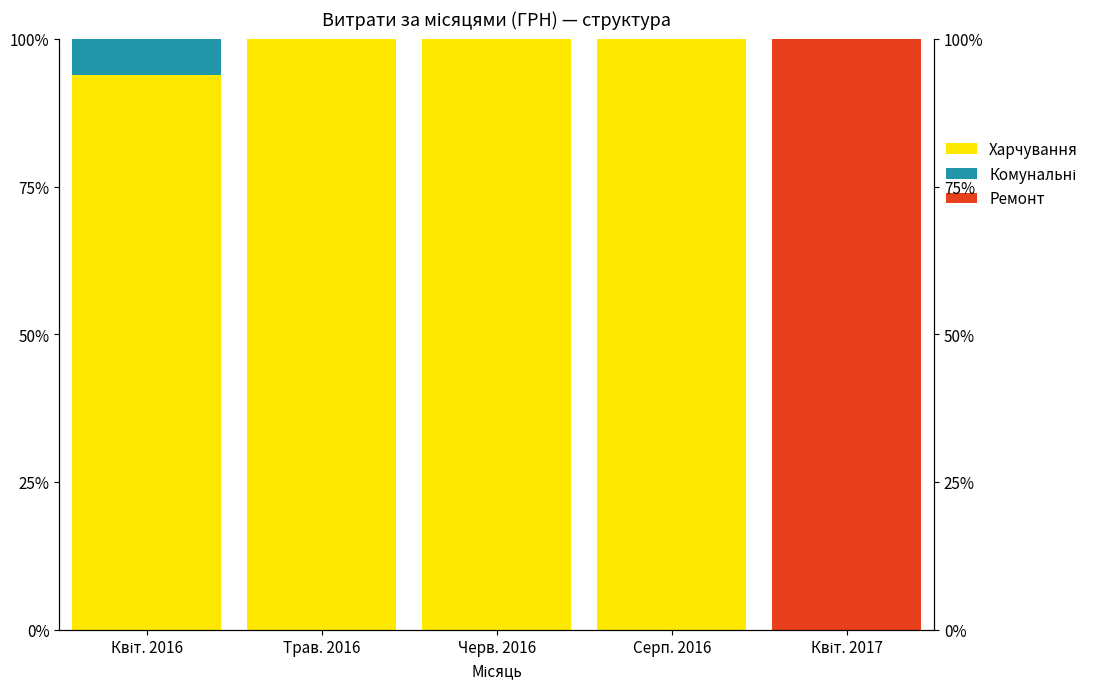

At which label is Ремонт closest to 50?

Квіт. 2016